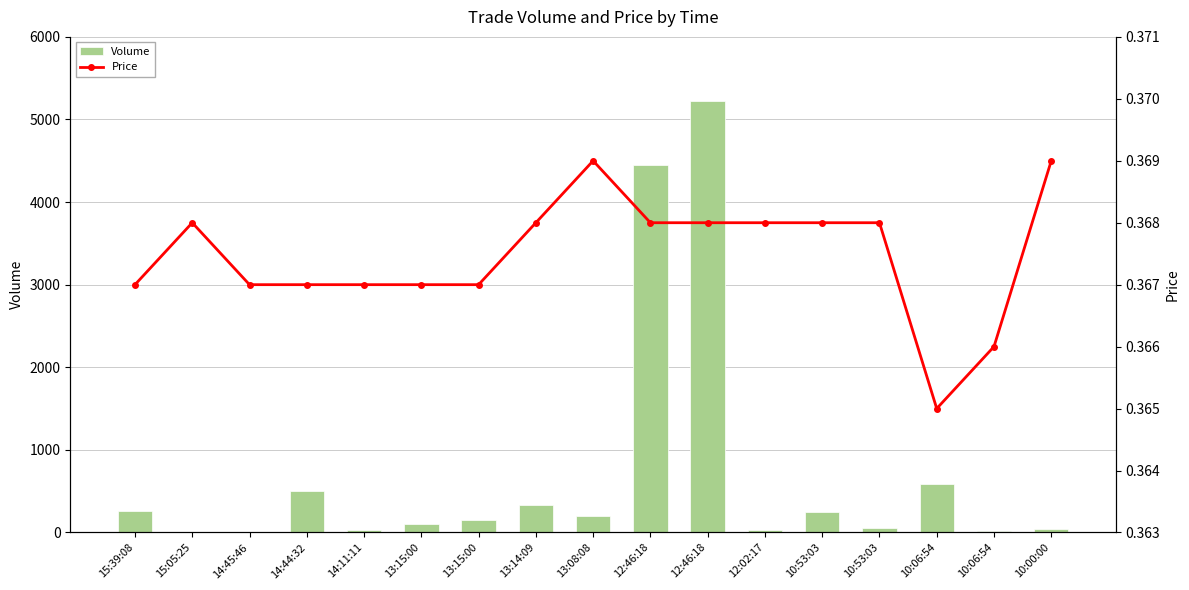

Reading left to right, extract all data points from this chart.

Volume: 15:39:08=260.0	15:05:25=2.0	14:45:46=10.0	14:44:32=500.0	14:11:11=30.0	13:15:00=100.0	13:15:00=150.0	13:14:09=331.0	13:08:08=200.0	12:46:18=4450.0	12:46:18=5219.0	12:02:17=31.0	10:53:03=250.0	10:53:03=50.0	10:06:54=588.0	10:06:54=12.0	10:00:00=40.0
Price: 15:39:08=0.4	15:05:25=0.4	14:45:46=0.4	14:44:32=0.4	14:11:11=0.4	13:15:00=0.4	13:15:00=0.4	13:14:09=0.4	13:08:08=0.4	12:46:18=0.4	12:46:18=0.4	12:02:17=0.4	10:53:03=0.4	10:53:03=0.4	10:06:54=0.4	10:06:54=0.4	10:00:00=0.4